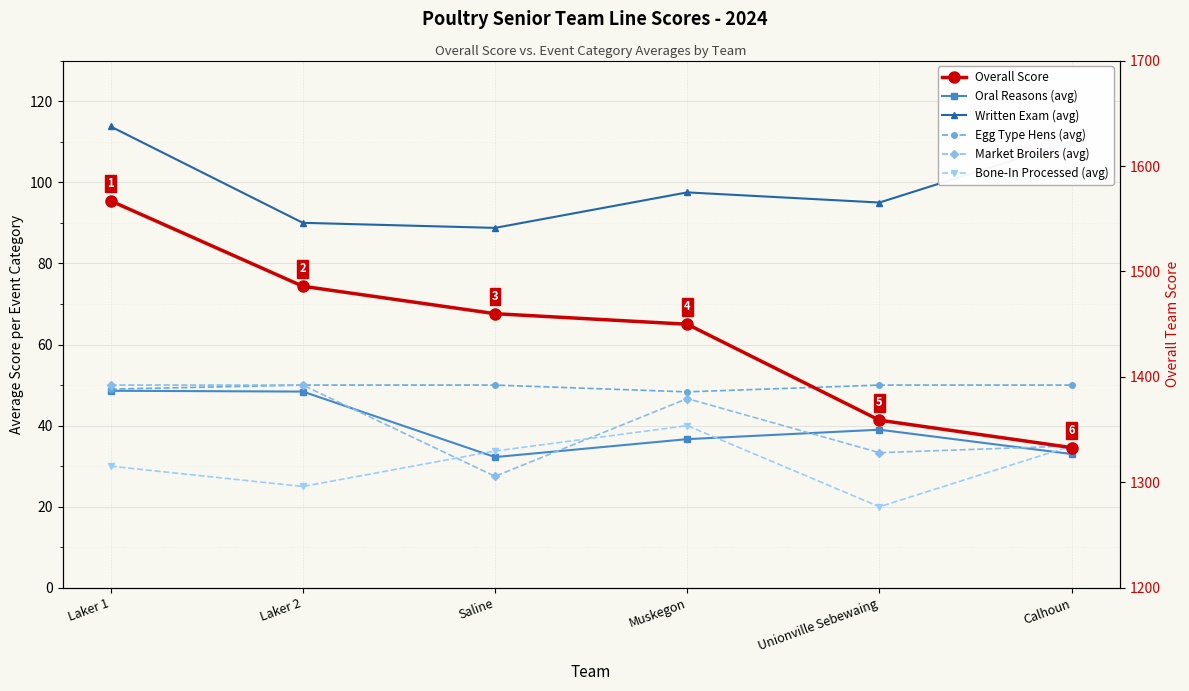

Which category has the highest value in the Overall Score series?

Laker 1